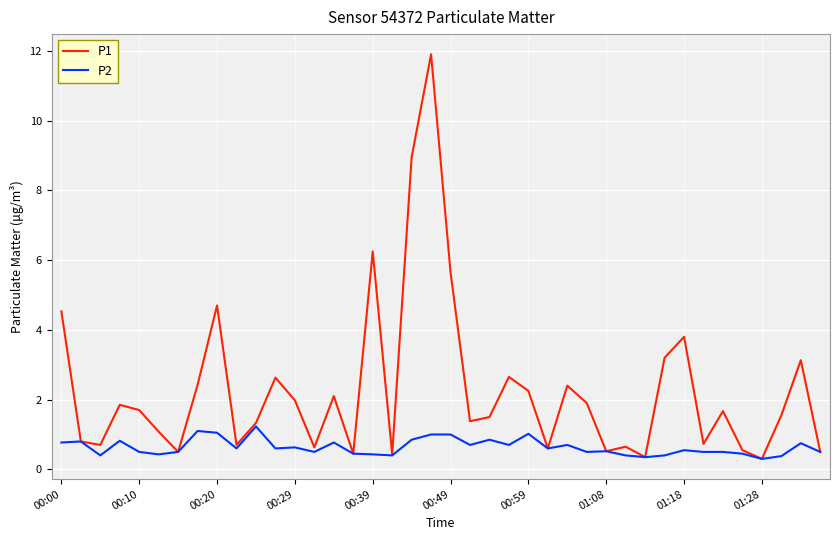

Which series has the widest spread of values?

P1